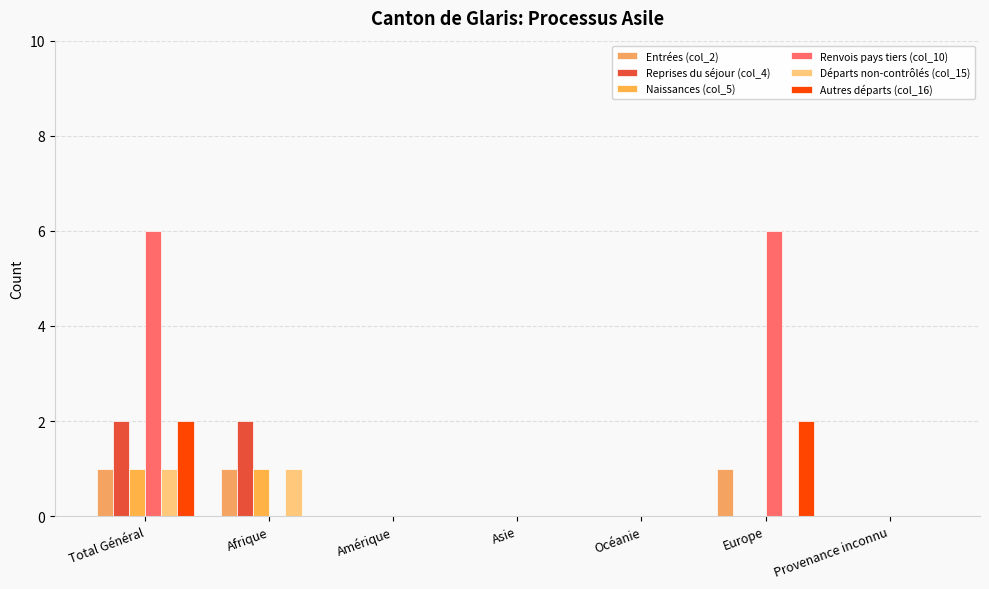

How many groups of bars are there?

7